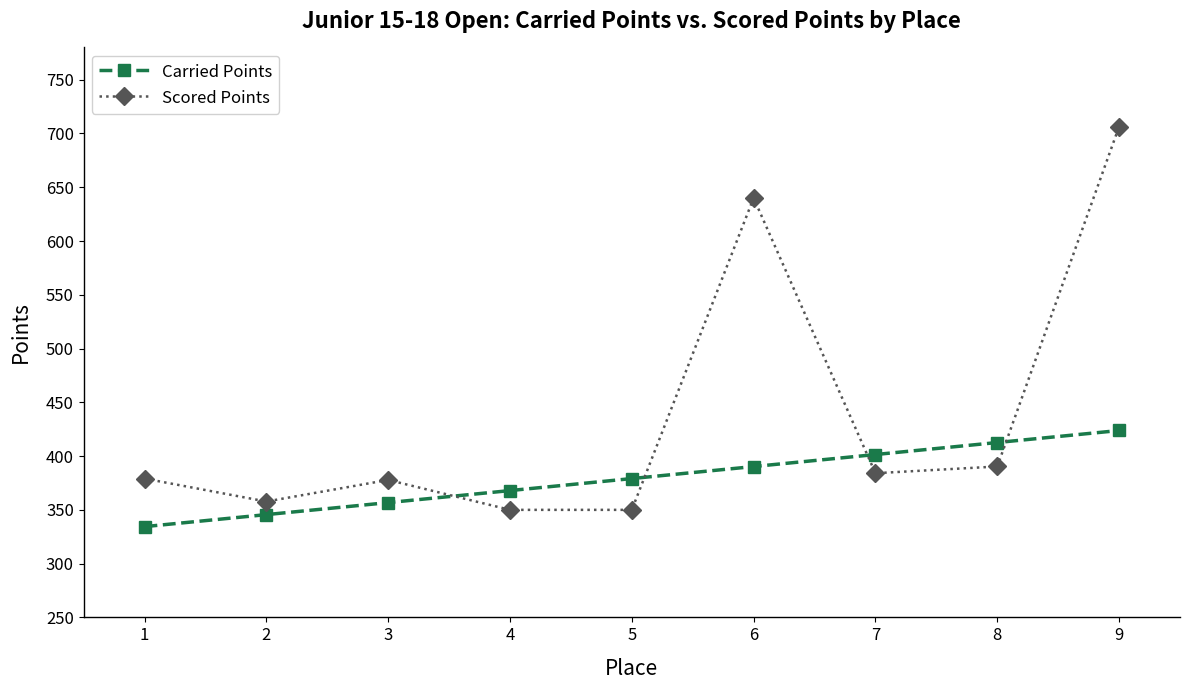

Which category has the highest value in the Carried Points series?

9